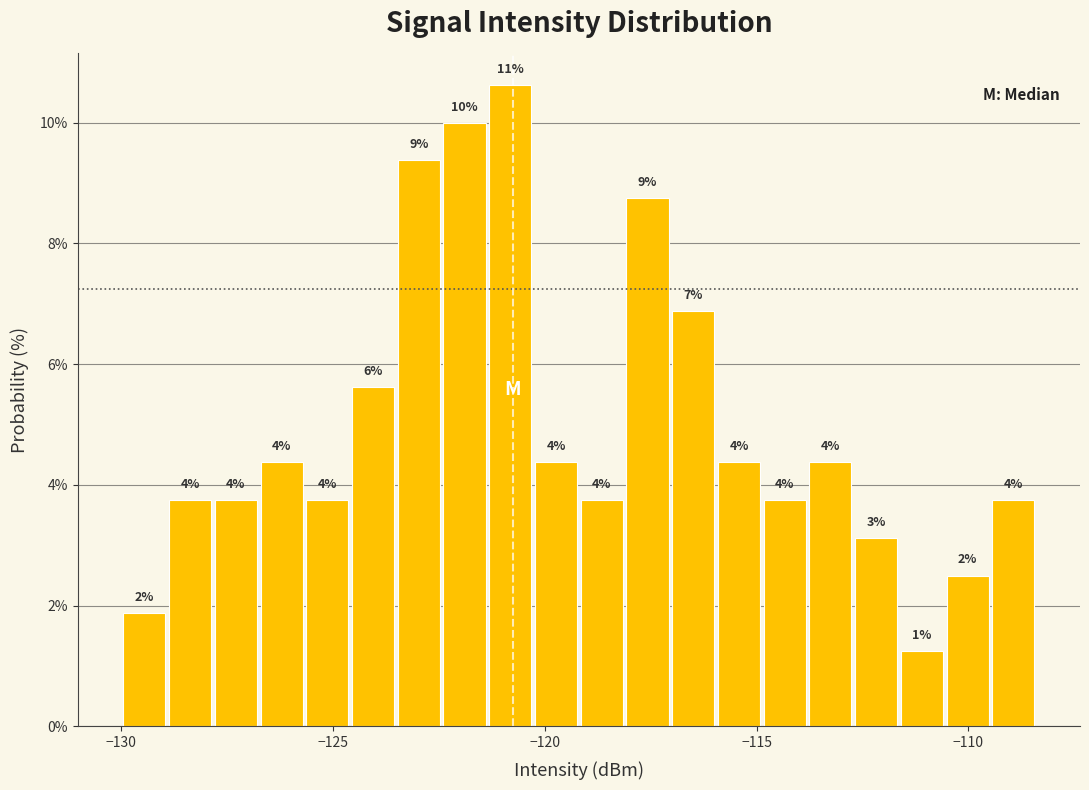

Read against the x-axis, roughly where is the centre of the tallest bar?

-121.0